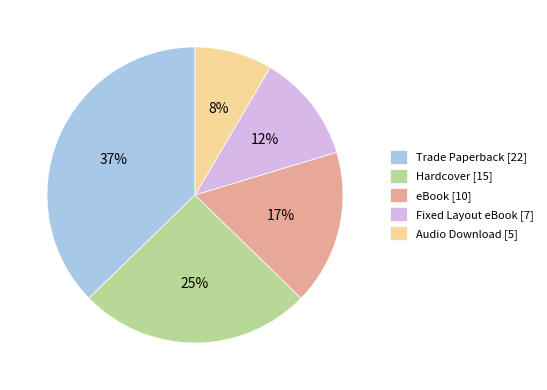

Do Hardcover and Audio Download together represent more than half of the pie?

No